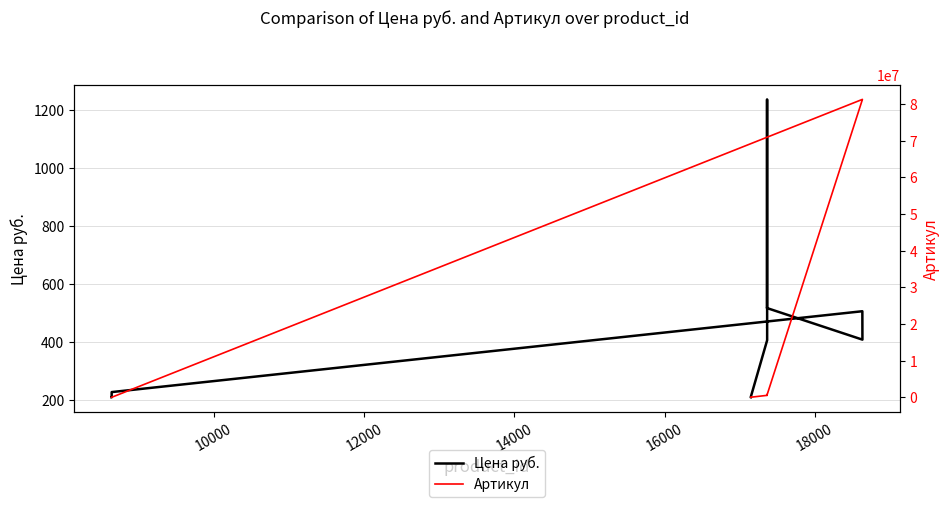

How many lines are shown in the chart?

2